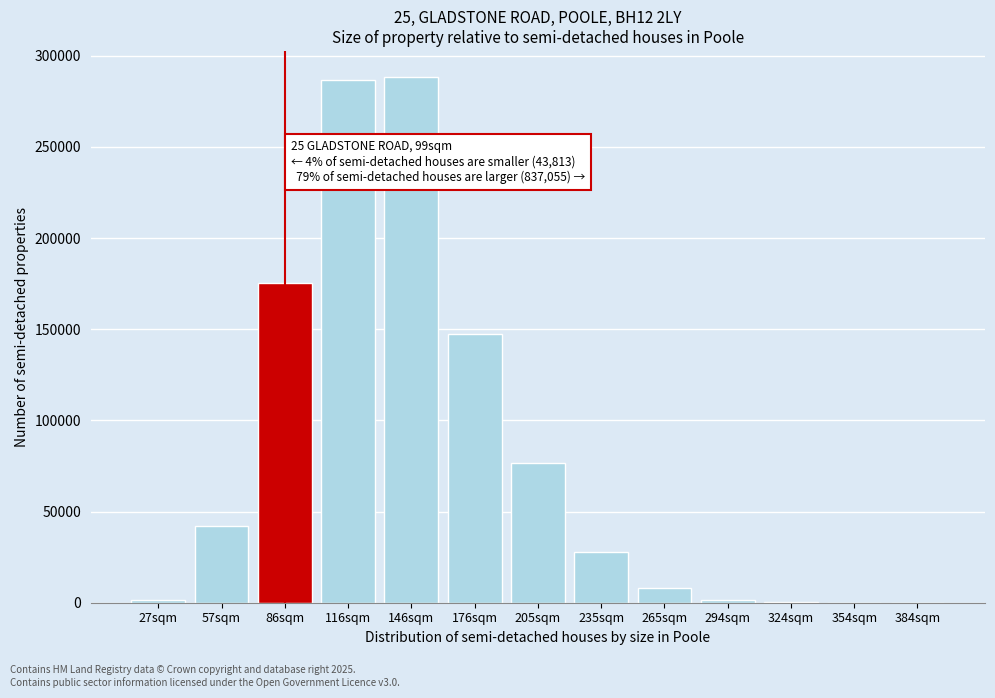

The value at 176sqm is 147385. True or false?

True